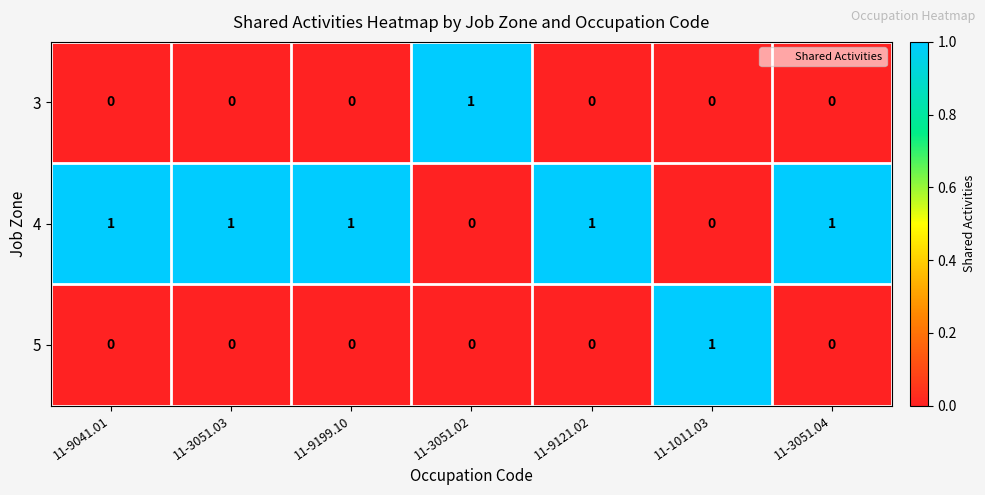

The value of 5 at 11-3051.03 is -1. True or false?

False